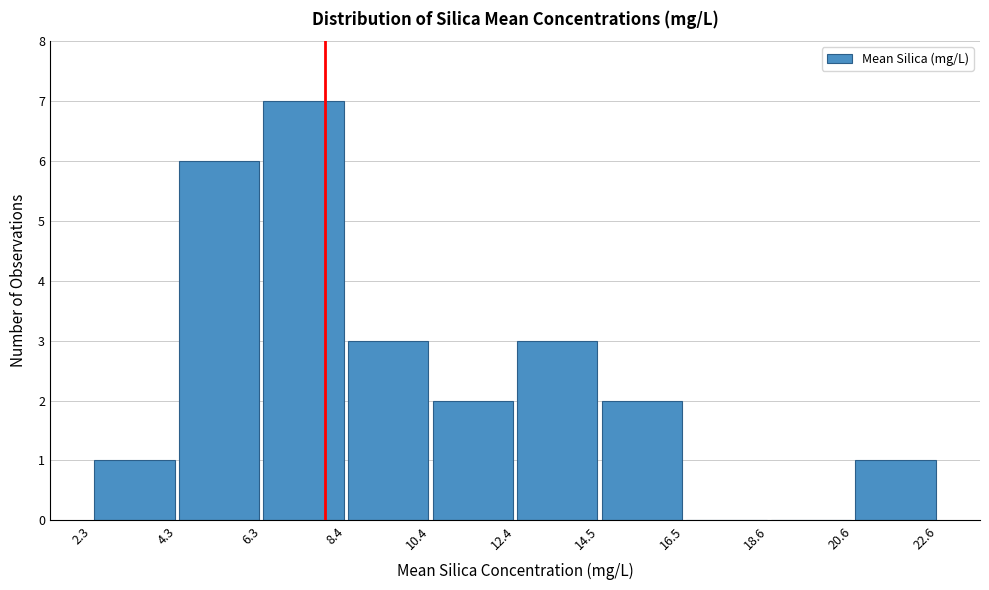

Reading left to right, transcribe this chart: for each bar, give the range it covers on the x-axis and its height. The values are not printed on the chart, so give them approximately, as read against the axis.

2.3 to 4.3: 1
4.3 to 6.3: 6
6.3 to 8.4: 7
8.4 to 10.4: 3
10.4 to 12.4: 2
12.4 to 14.5: 3
14.5 to 16.5: 2
16.5 to 18.6: 0
18.6 to 20.6: 0
20.6 to 22.6: 1